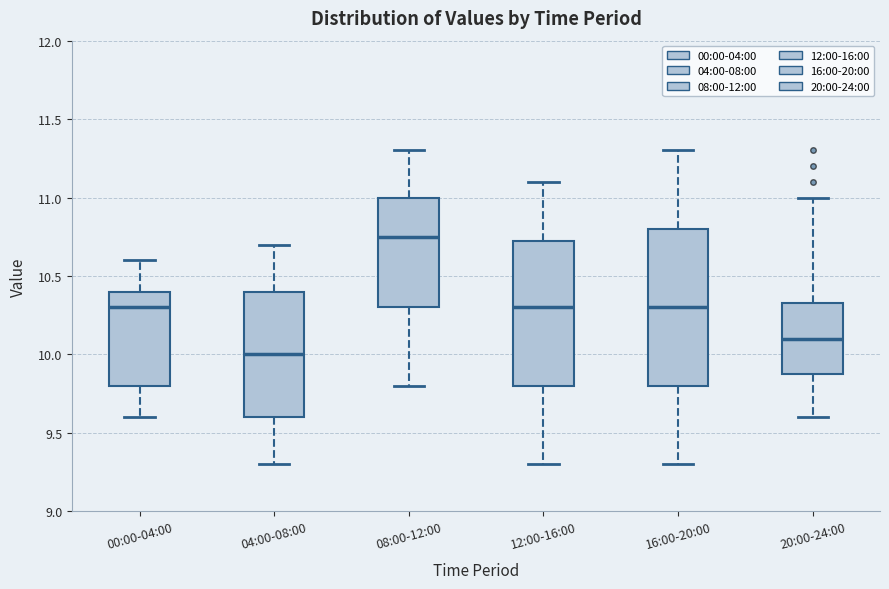

Reading left to right, read every box against the y-axis: the position of its median line, the range the box covers, and the ends of its whiskers. The values are not printed on the chart, so give them approximately, as read against the axis.

00:00-04:00: median 10.30, box 9.80 to 10.40, whiskers 9.60 to 10.60
04:00-08:00: median 10.00, box 9.60 to 10.40, whiskers 9.30 to 10.70
08:00-12:00: median 10.75, box 10.30 to 11.00, whiskers 9.80 to 11.30
12:00-16:00: median 10.30, box 9.80 to 10.75, whiskers 9.30 to 11.10
16:00-20:00: median 10.30, box 9.80 to 10.80, whiskers 9.30 to 11.30
20:00-24:00: median 10.10, box 9.90 to 10.35, whiskers 9.60 to 11.00